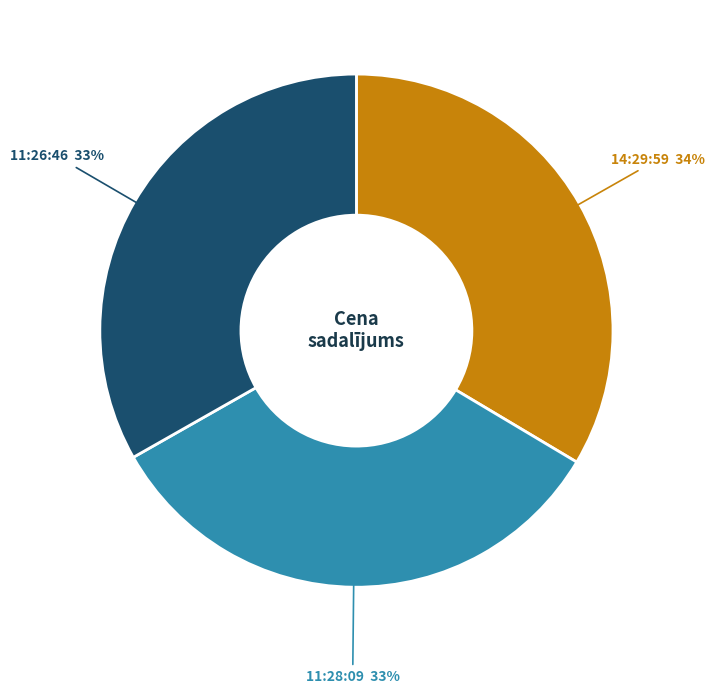

How many slices are in this pie chart?

3